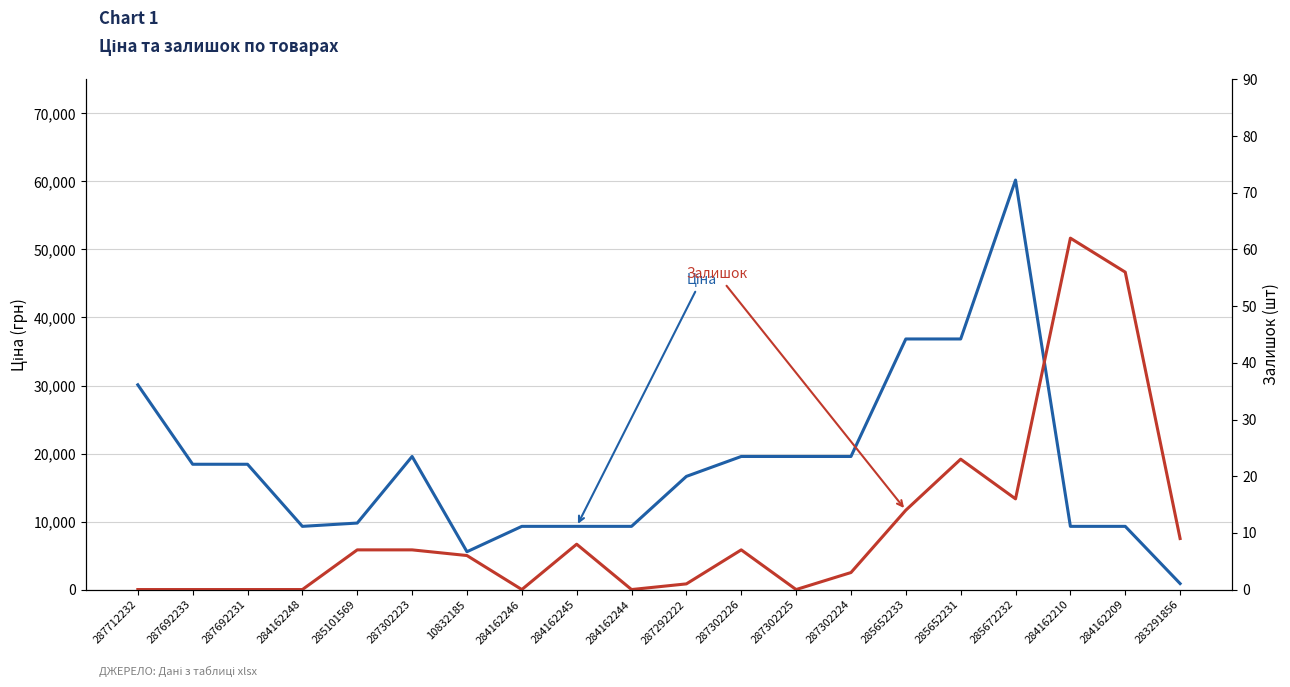

How many values in the Залишок series are below 7?

10